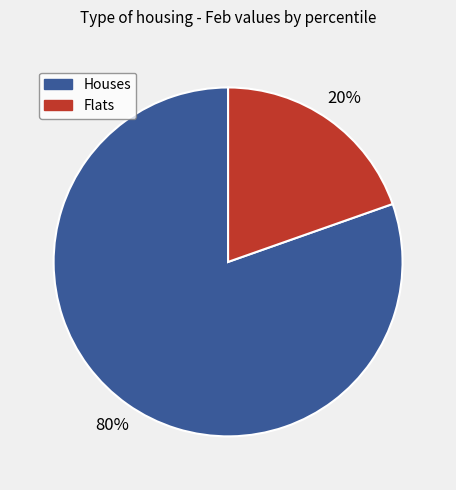

Is there any slice that represents more than half of the pie?

Yes